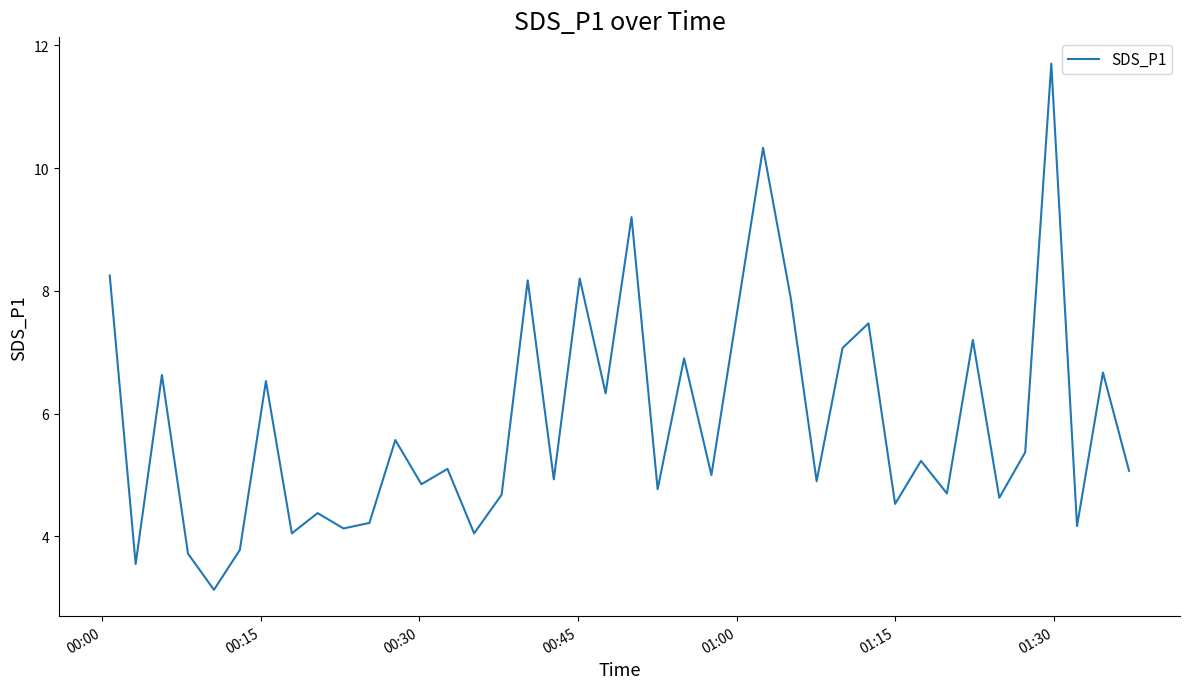

What is the difference between the maximum and minimum values?

8.6